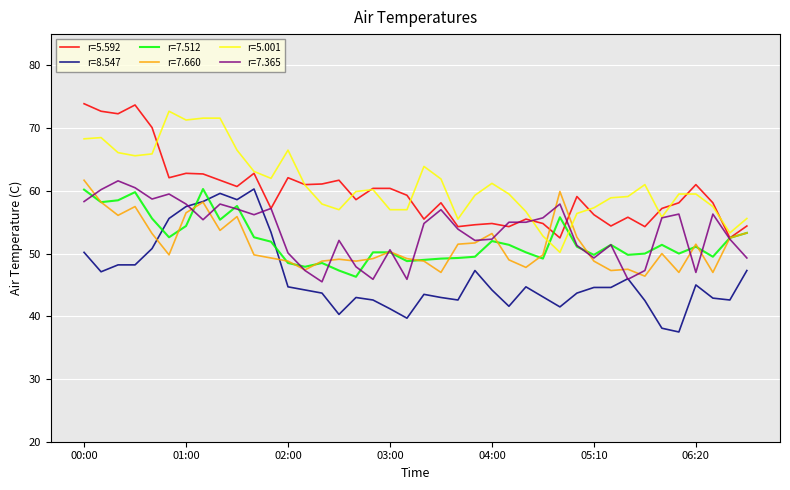

What is the greatest value displayed?

73.9